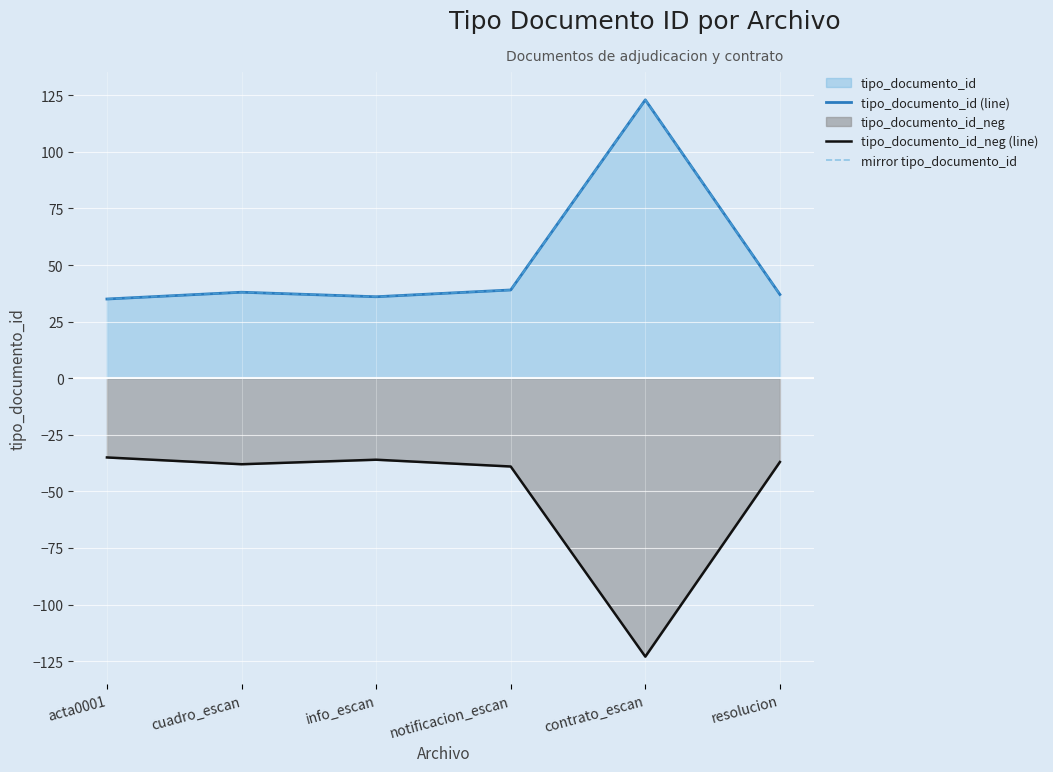

True or false: tipo_documento_id (line) and mirror tipo_documento_id intersect in this chart.

False